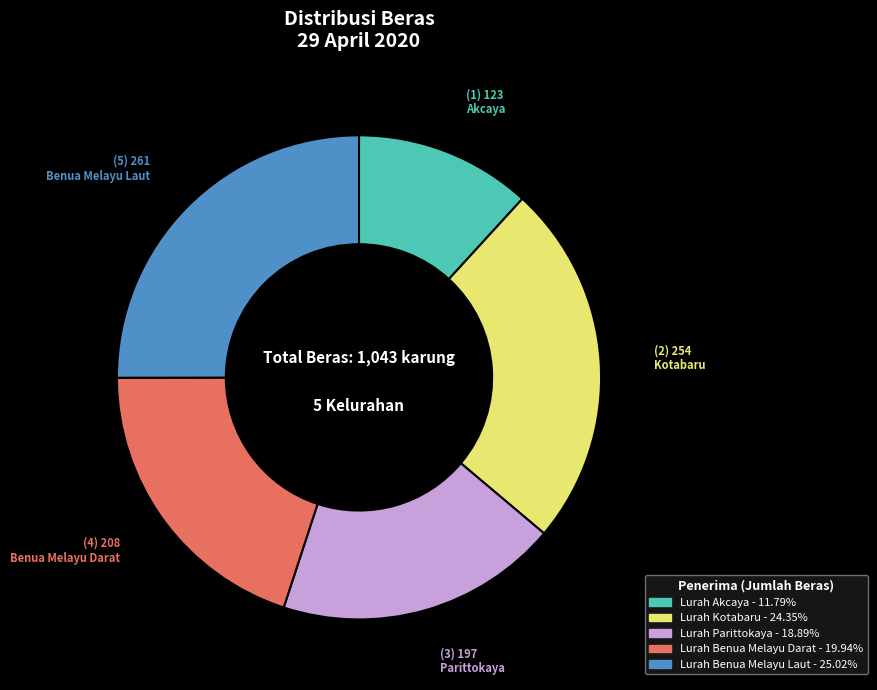

Is there a majority slice in this chart?

No